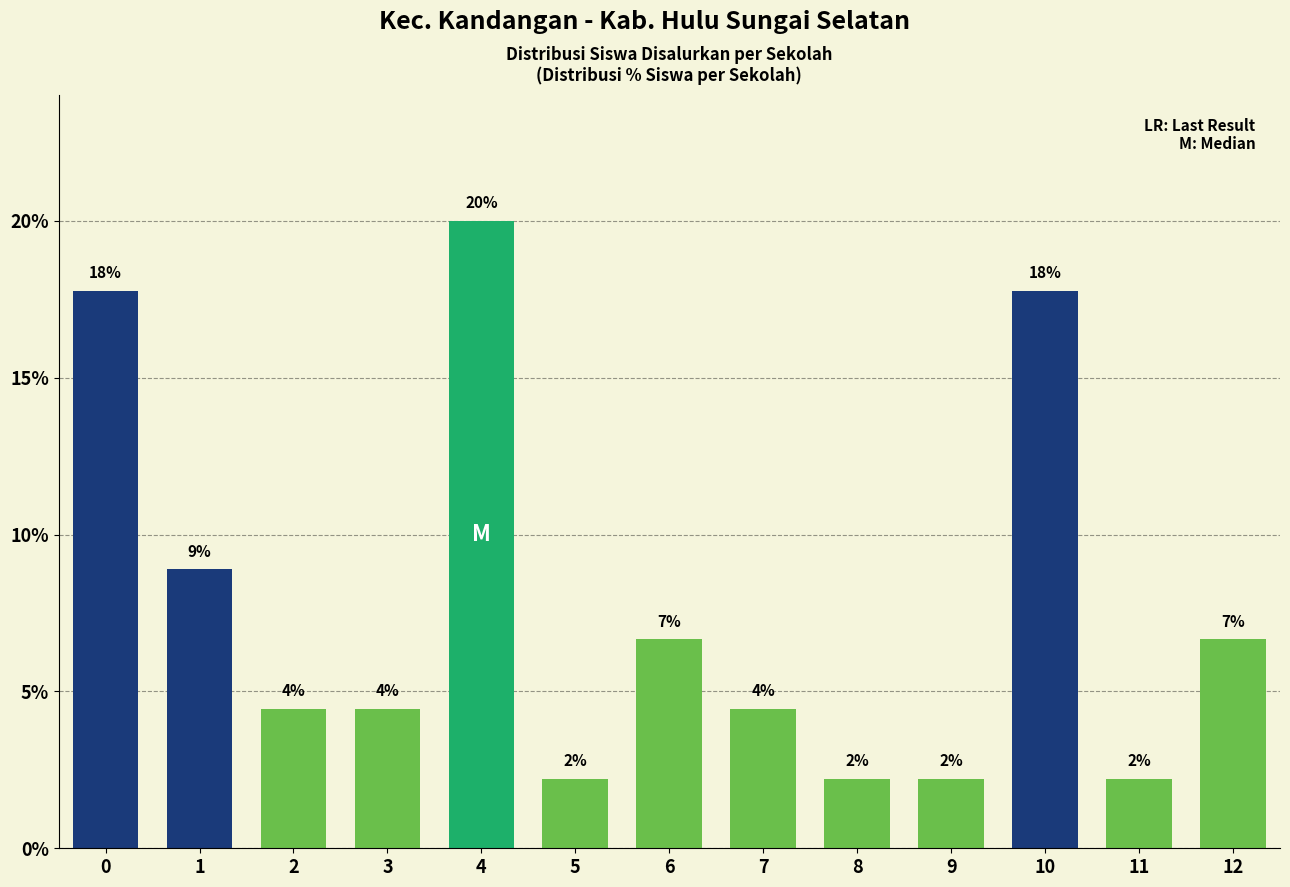

How many bars are there in total?

13